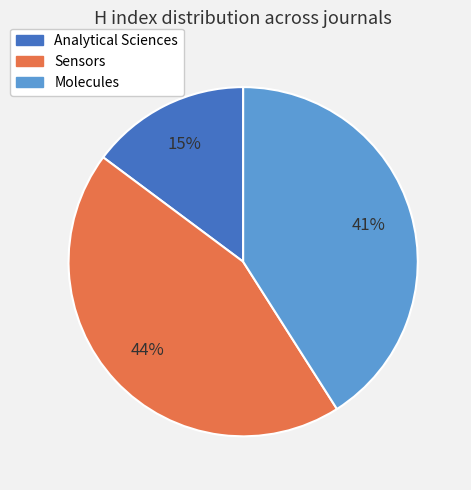

Is it true that Sensors is 44% of the pie?

True